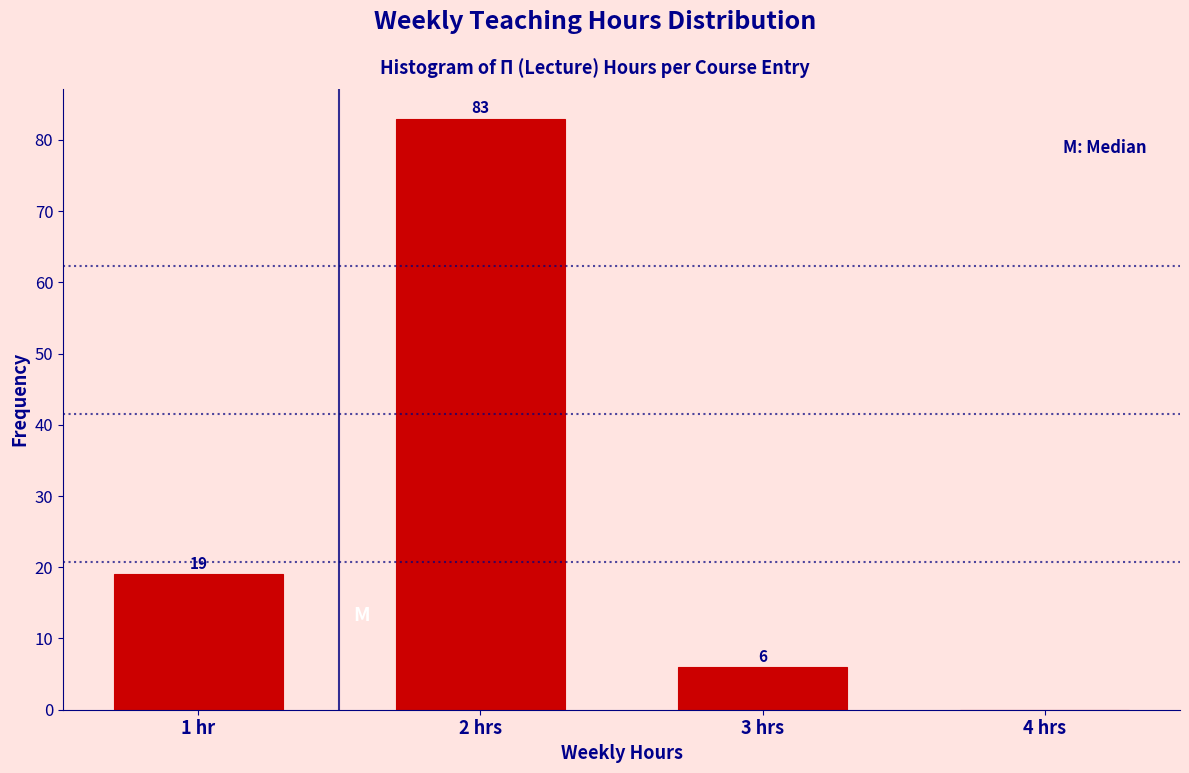

Reading right to left, extract all data points from this chart.

4 hrs=0	3 hrs=6	2 hrs=83	1 hr=19